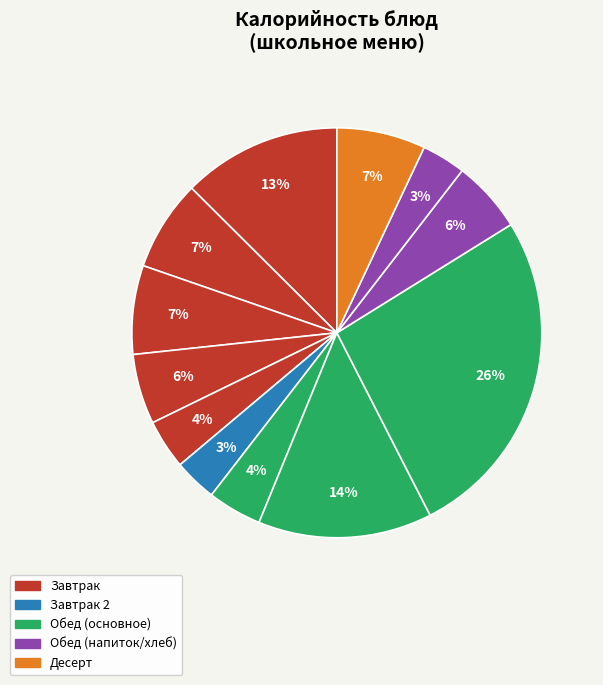

How many slices are in this pie chart?

12